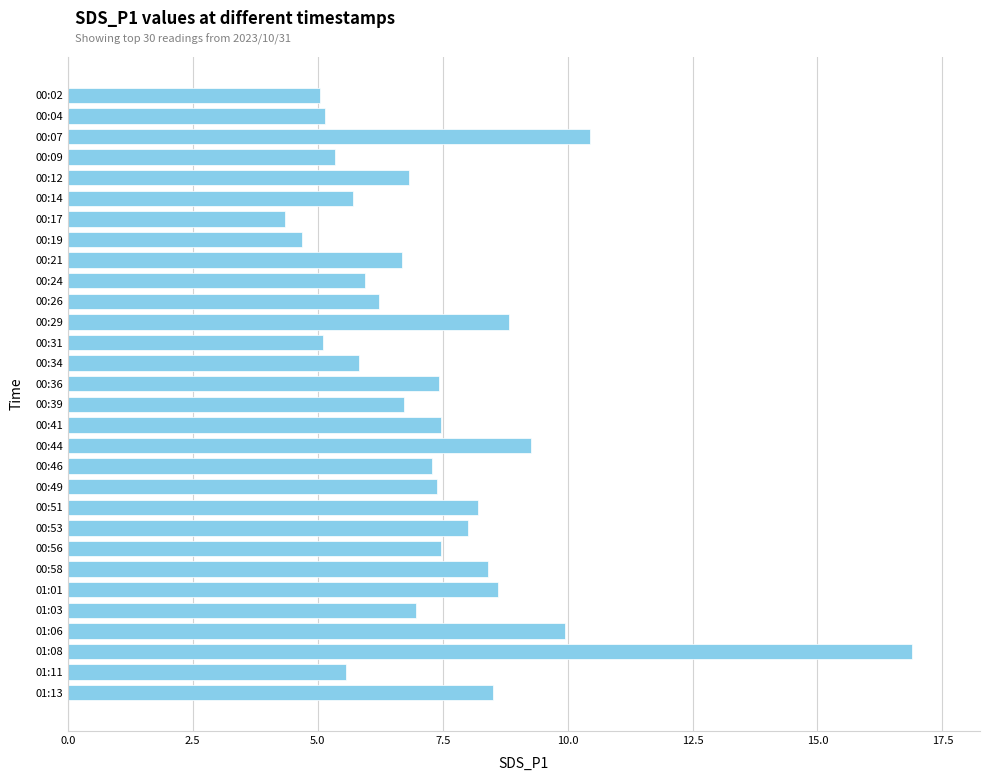

What is the difference between the maximum and second lowest values?

12.2